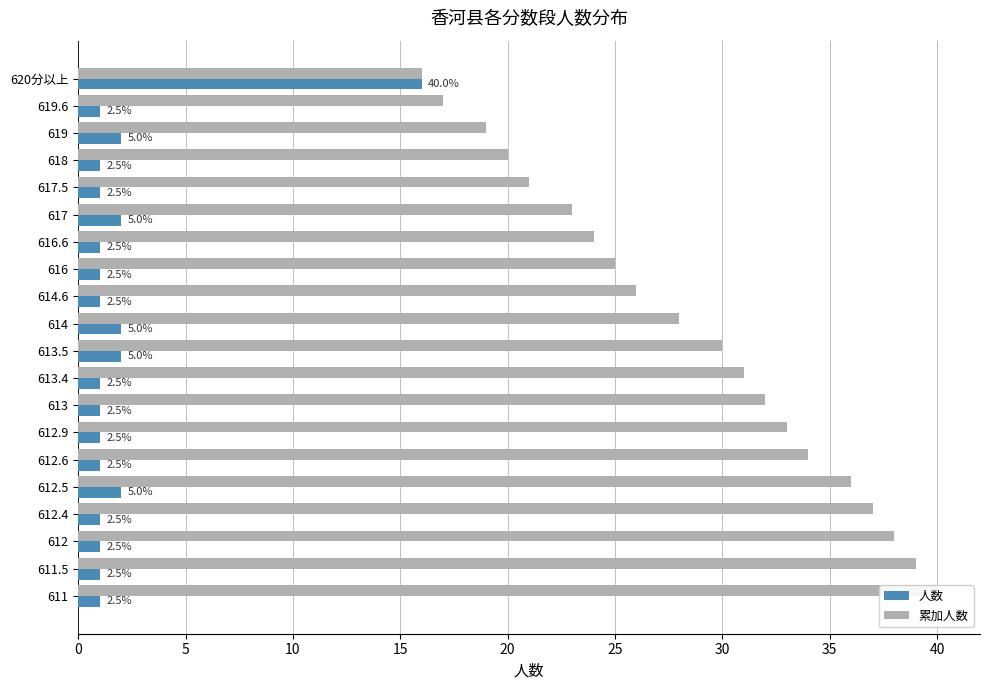

Is it true that 人数 equals 1 at 618?

False